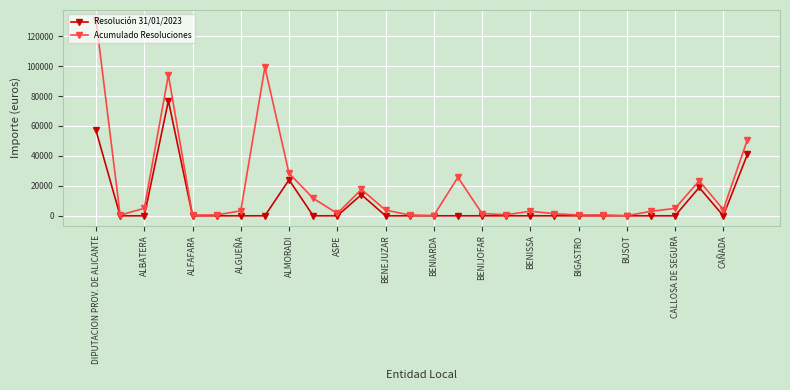

Which series has the largest total across all categories?

Acumulado Resoluciones